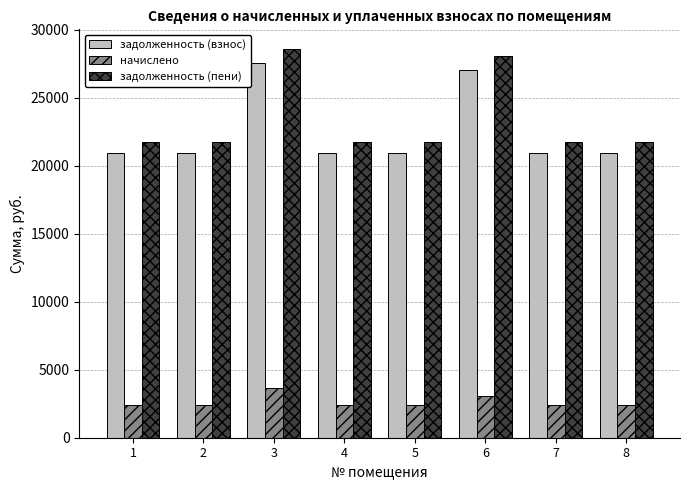

Which series has the largest range (max minus min)?

задолженность (пени)